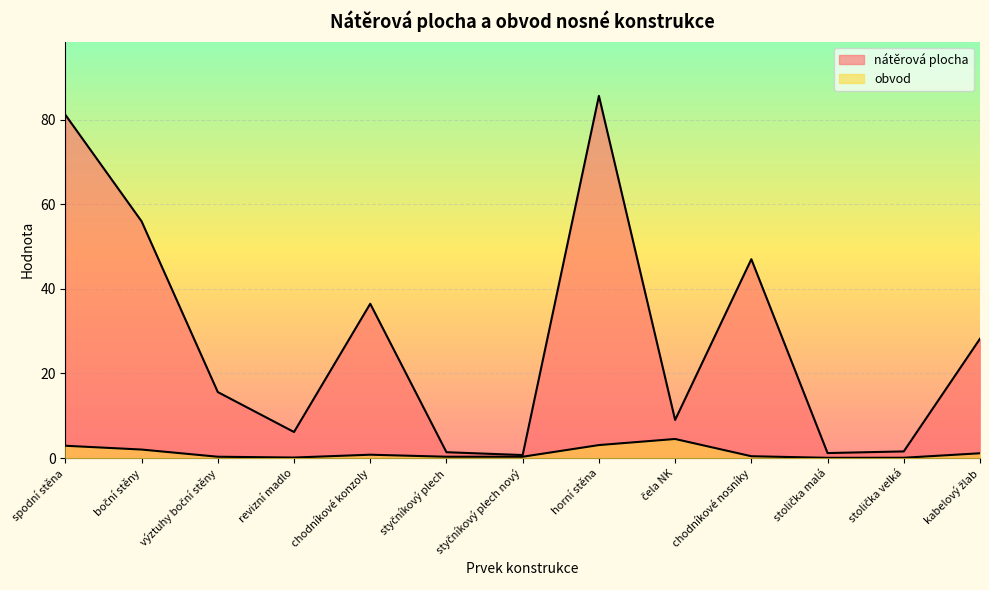

Reading left to right, extract all data points from this chart.

nátěrová plocha: 81.2	56.0	15.6	6.2	36.5	1.4	0.7	85.7	9.0	47.0	1.2	1.6	28.2
obvod: 2.9	2.0	0.3	0.1	0.8	0.3	0.3	3.1	4.5	0.4	0.0	0.1	1.1